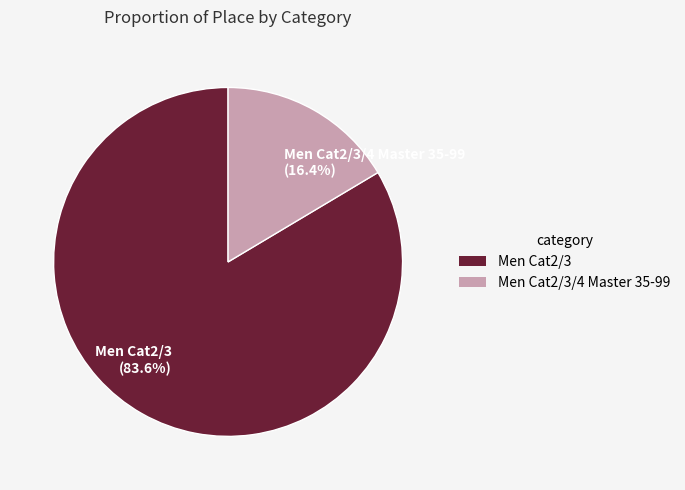

What portion of the pie excludes Men Cat2/3/4 Master 35-99 (16.4%)?

83.6%